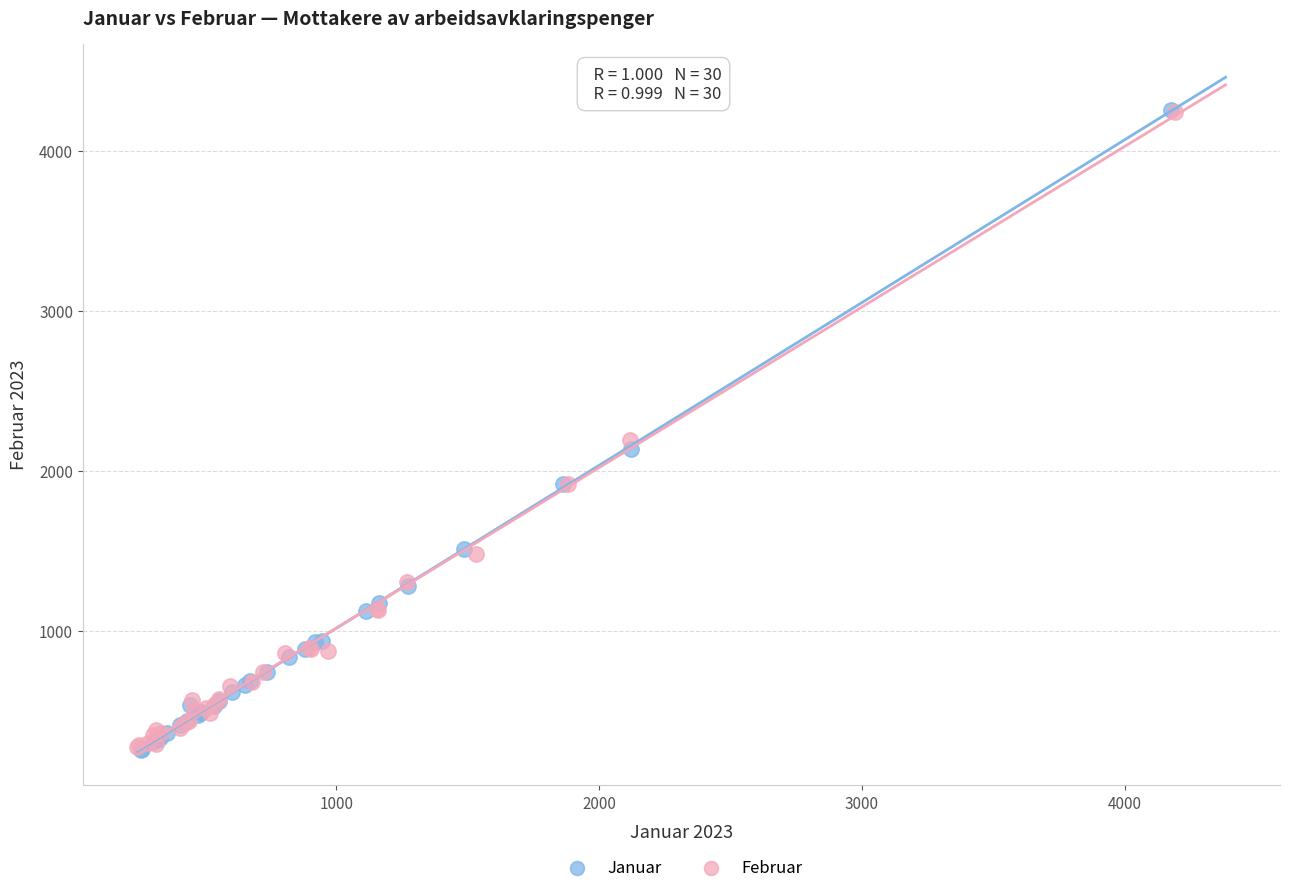

Which series has the widest spread of Y values?

Januar